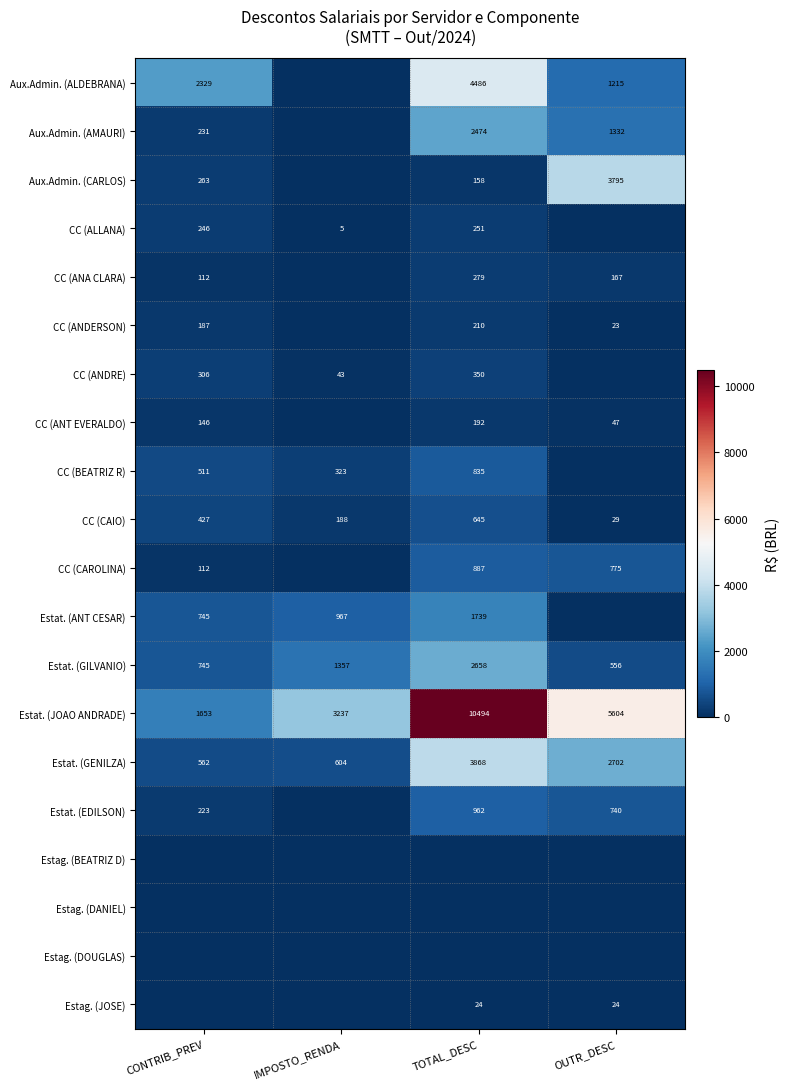

How many categories are shown in the chart?

4